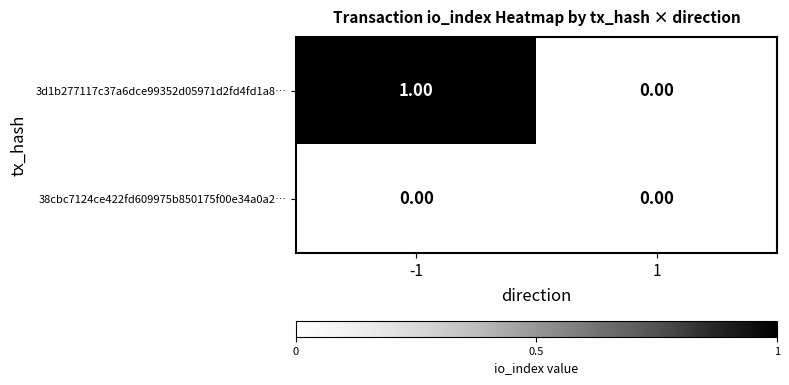

Between -1 and 1, which series saw the biggest shift?

3d1b277117c37a6dce99352d05971d2fd4fd1a8…